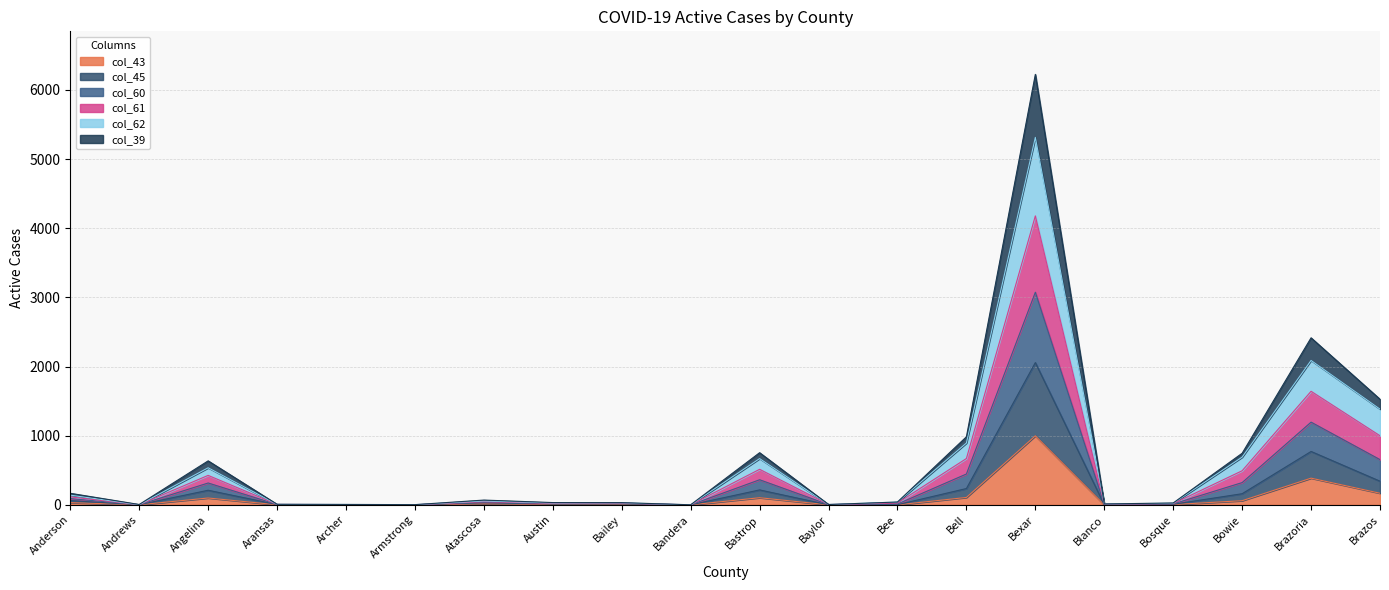

True or false: col_60 and col_61 cross at least once.

False